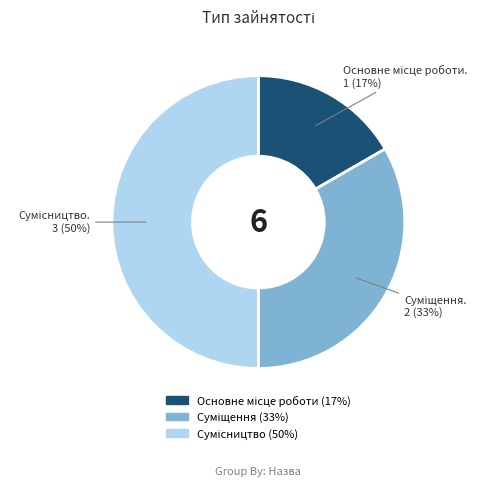

To the nearest percent, what is the difference between the largest and smallest slice percentages?

33%